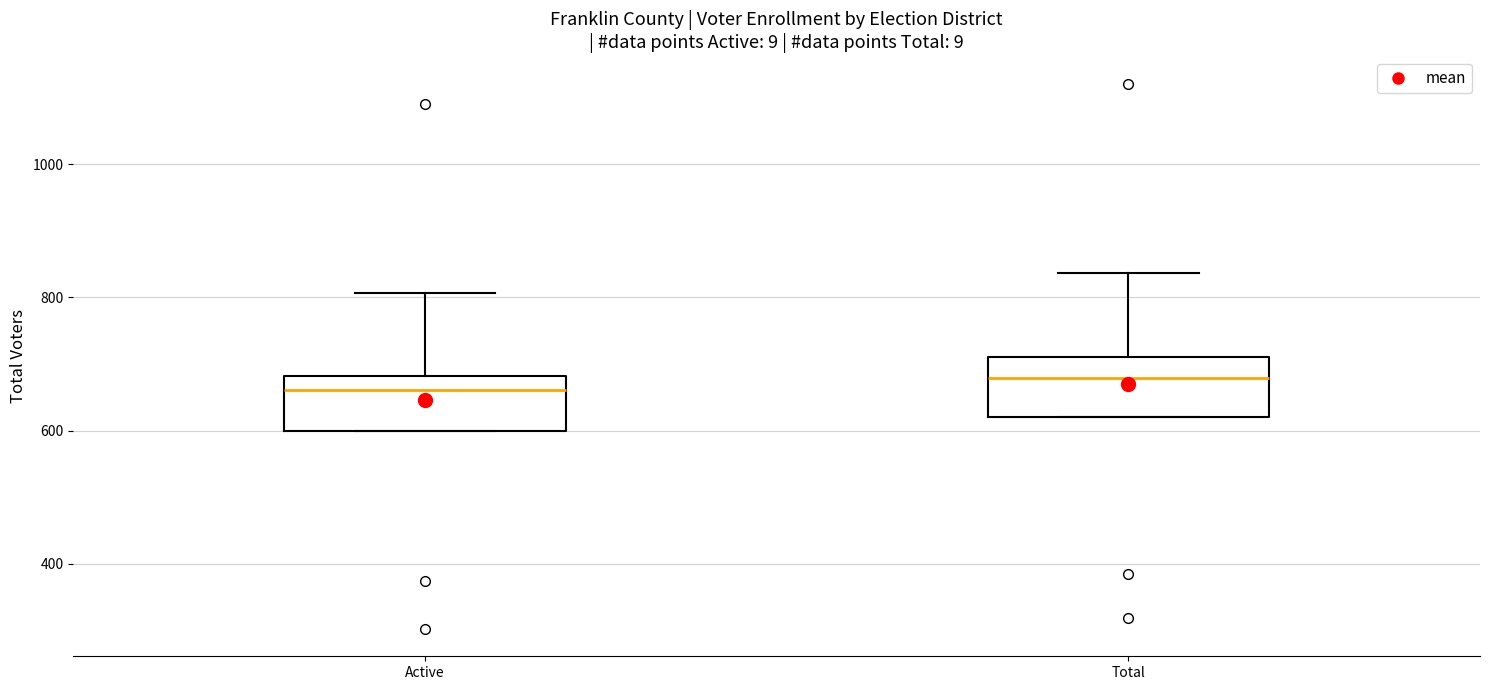

Reading left to right, transcribe this box plot: for each box, give where its median line is, the range the box spans, and where its two whiskers end, as read against the y-axis. The values are not printed on the chart, so give them approximately, as read against the axis.

Active: median 660, box 600 to 680, whiskers 600 to 800
Total: median 680, box 620 to 720, whiskers 620 to 840